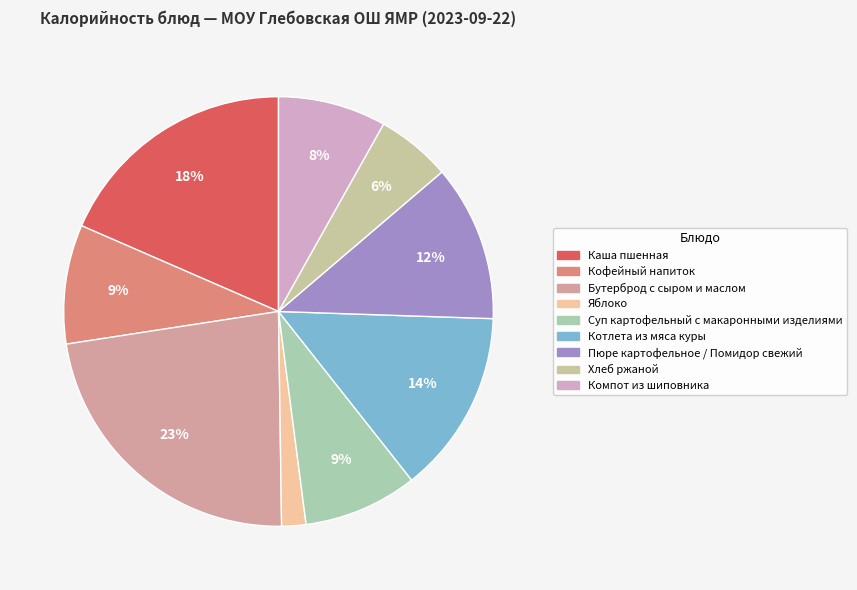

How many segments does this pie chart have?

9